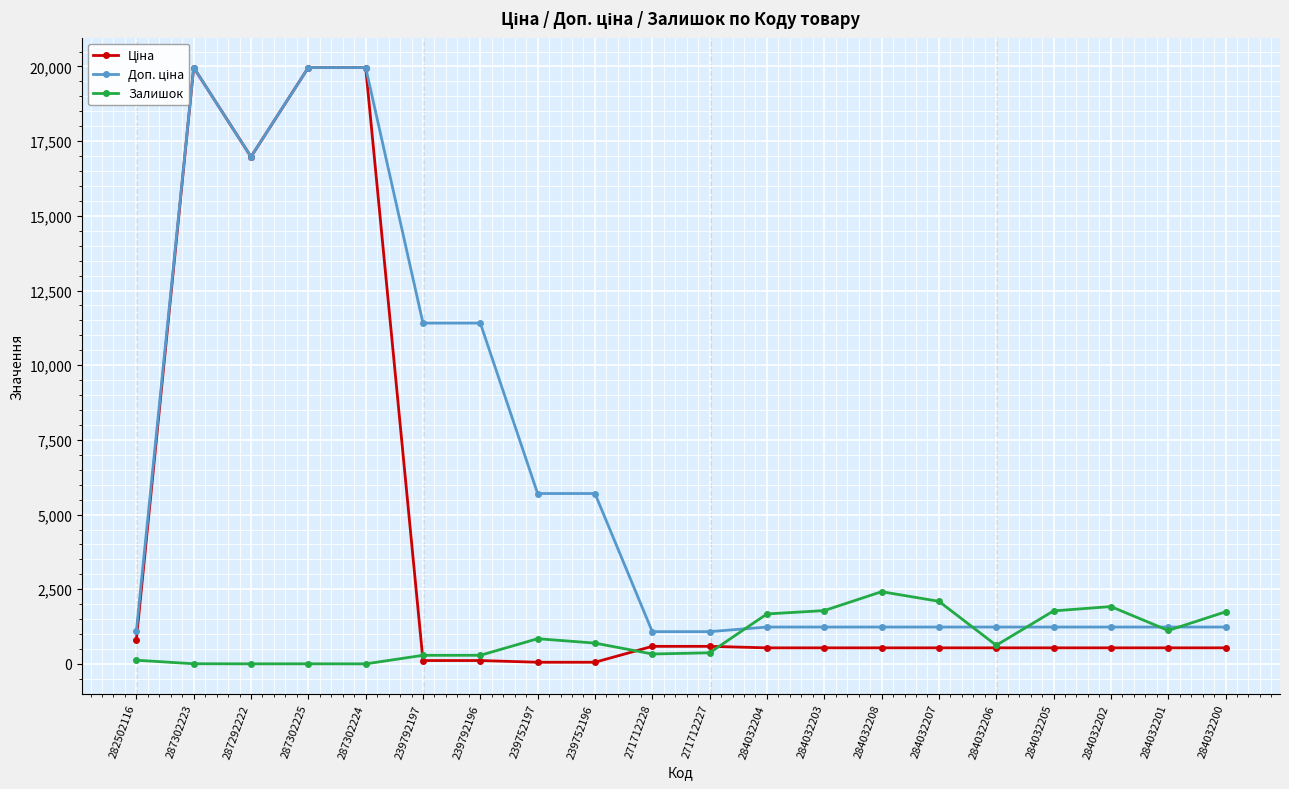

Which series has the largest range (max minus min)?

Ціна